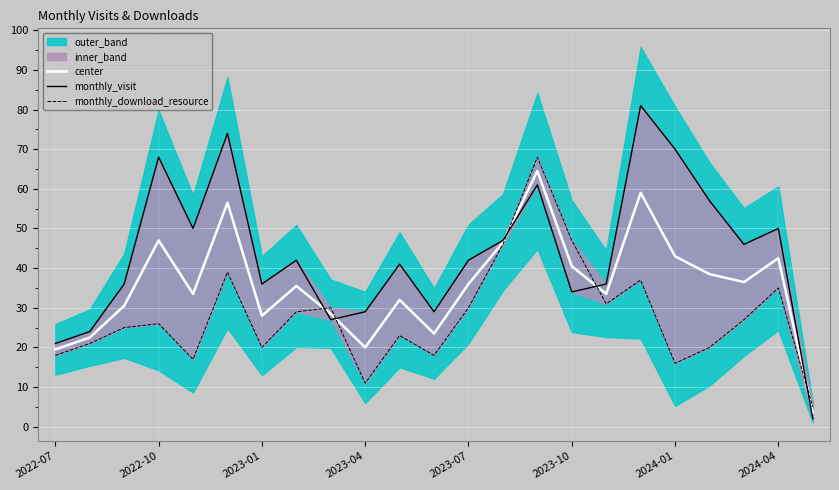

Which series has the largest total across all categories?

monthly_visit